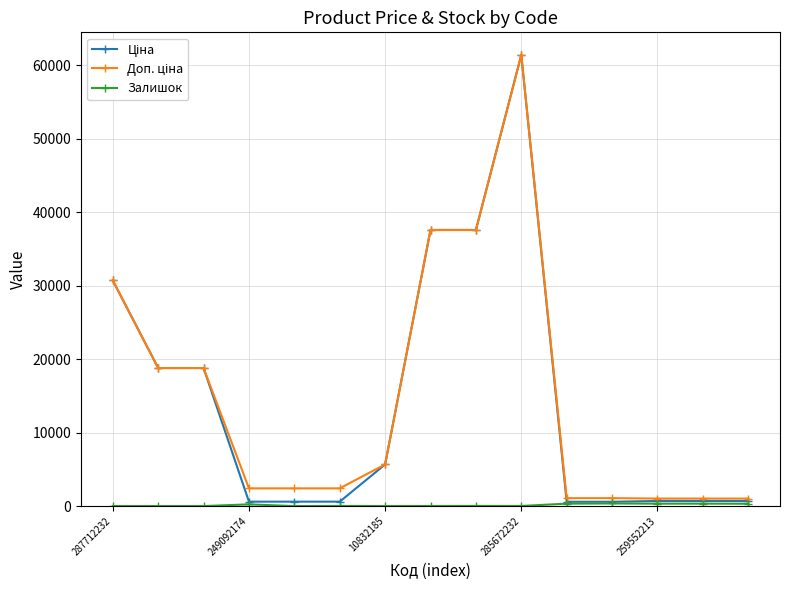

What is the greatest value displayed?

61434.3